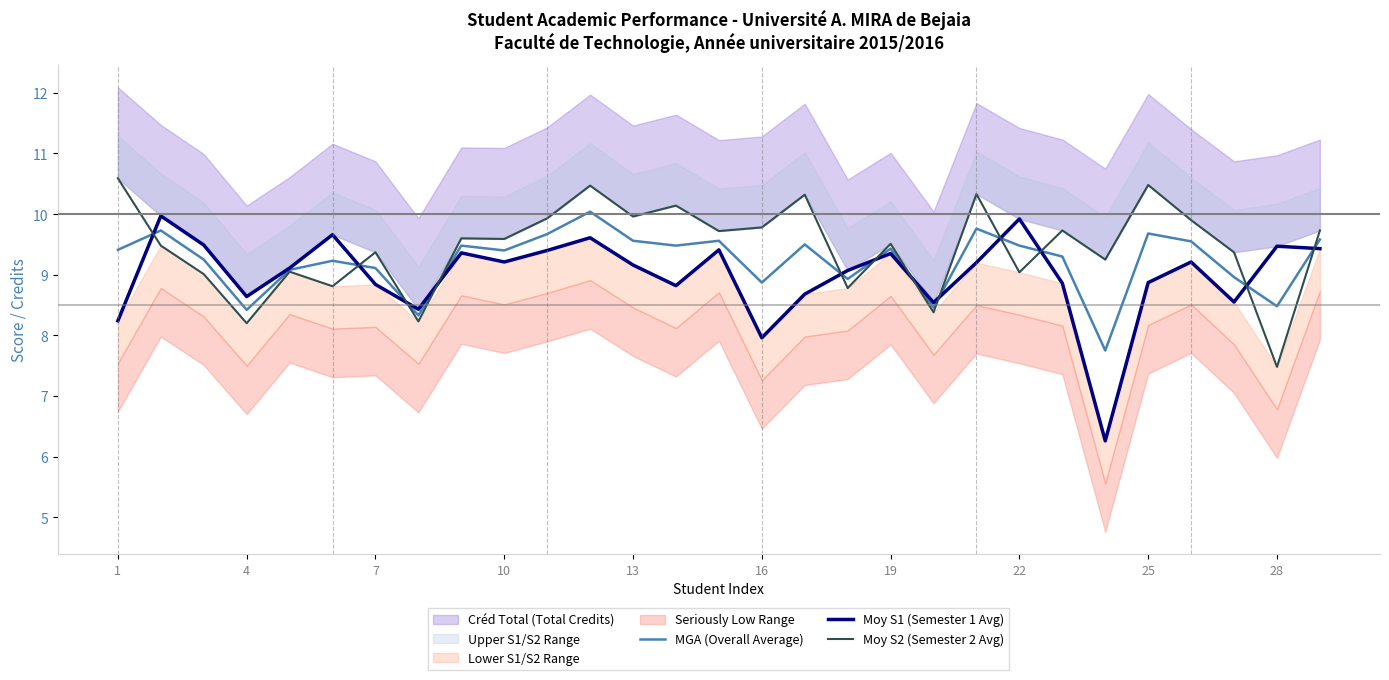

The value of MGA (Overall Average) at 14 is 14.4. True or false?

False